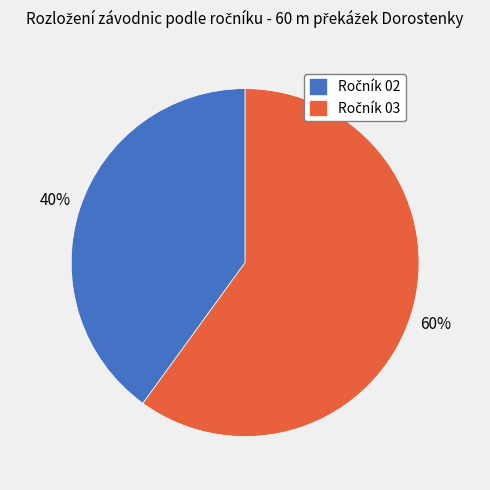

To the nearest percent, what is the average slice percentage?

50%